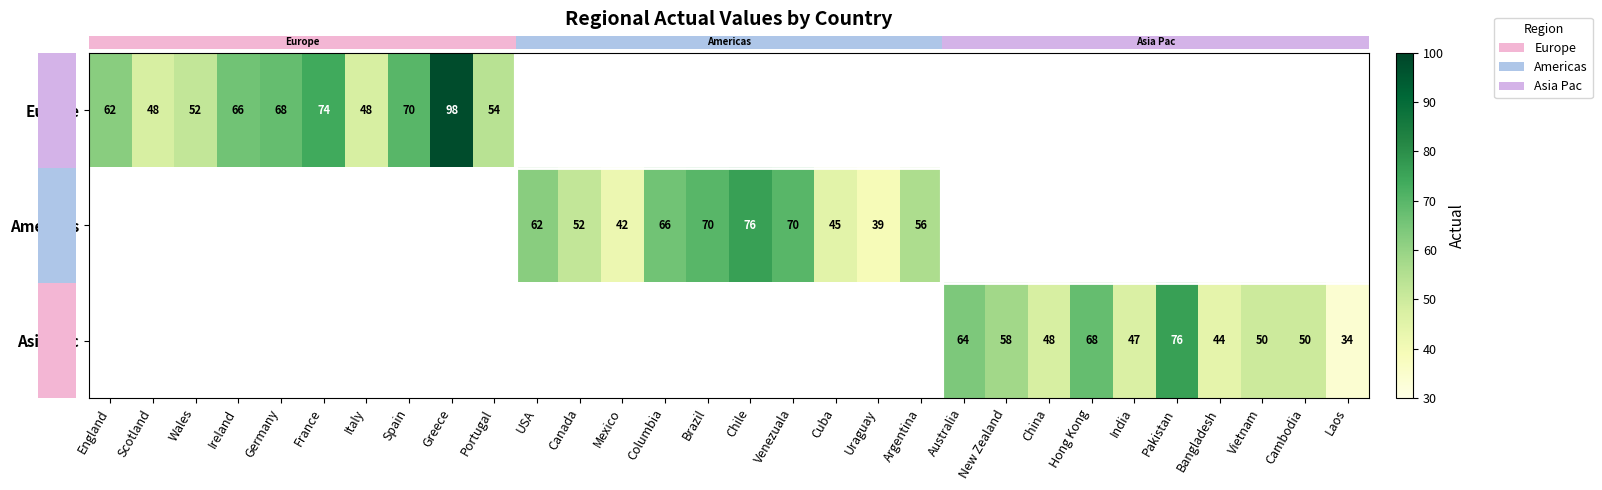

How many categories are shown in the chart?

30